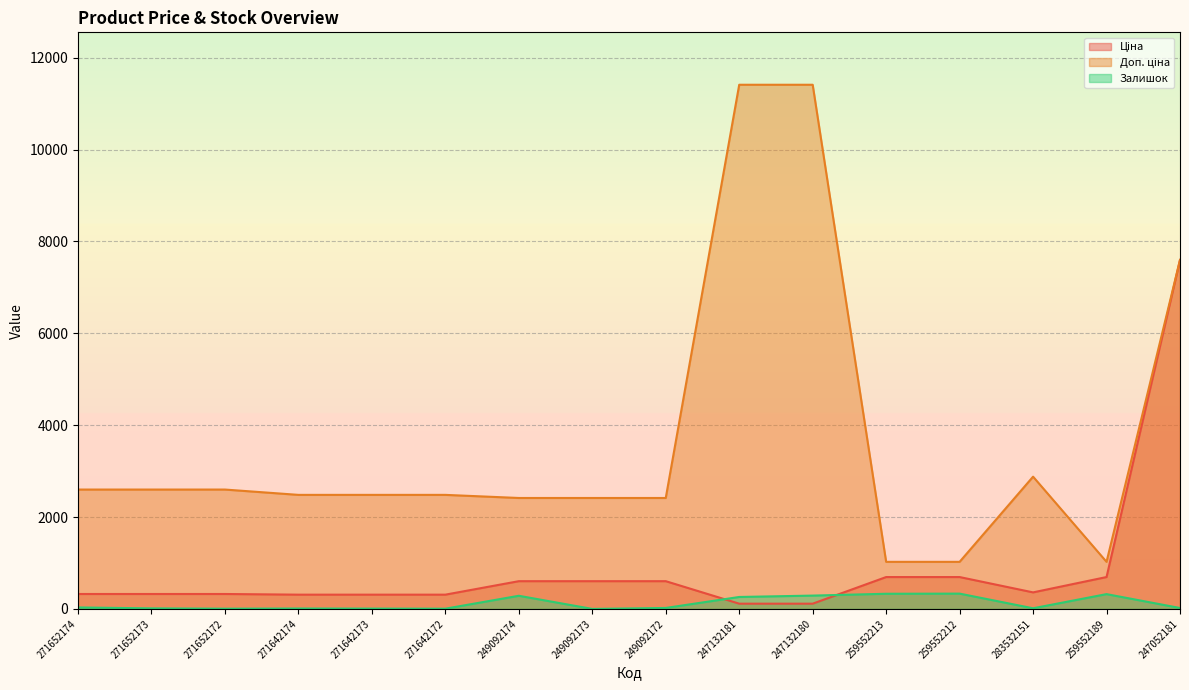

What are all the series names shown in the legend?

Ціна, Доп. ціна, Залишок